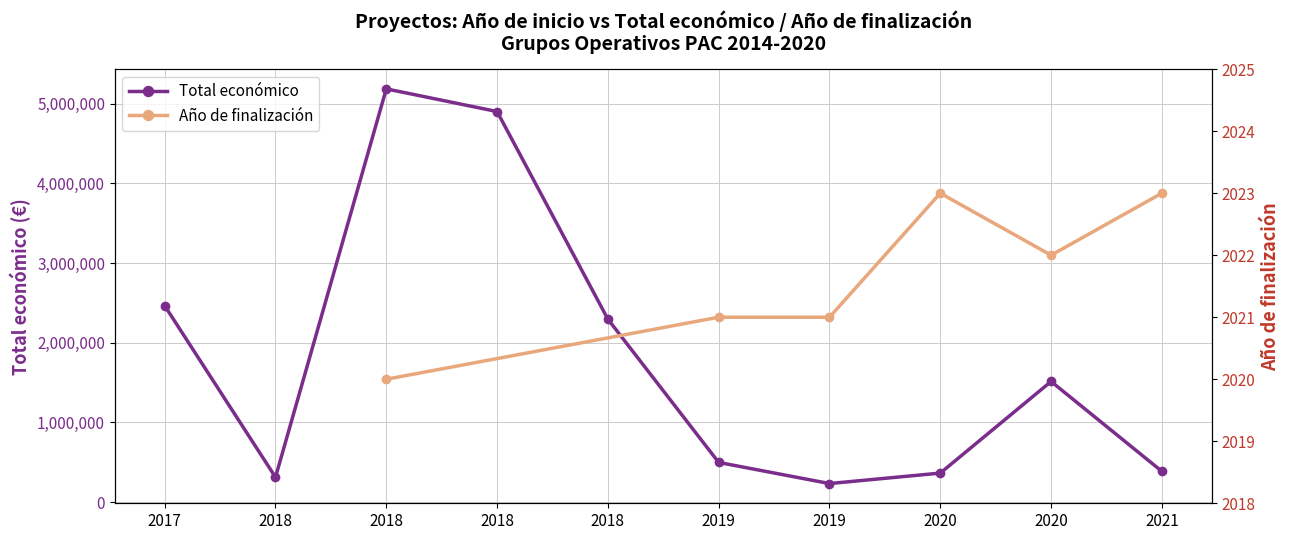

Is it true that the value at 2020 is 543657?

False